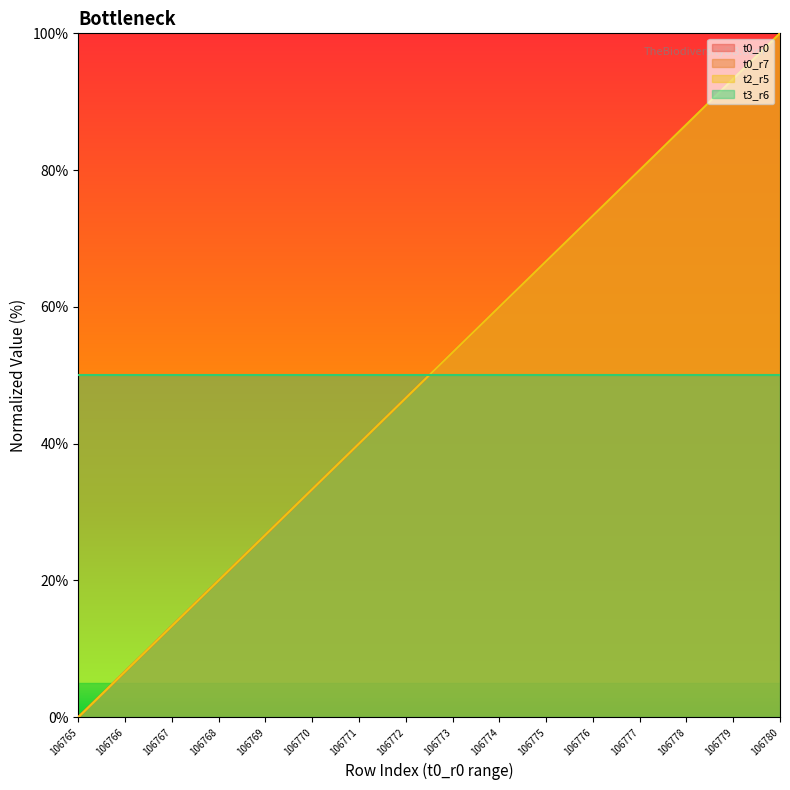

What is the highest value of the t0_r0 series?

100.0